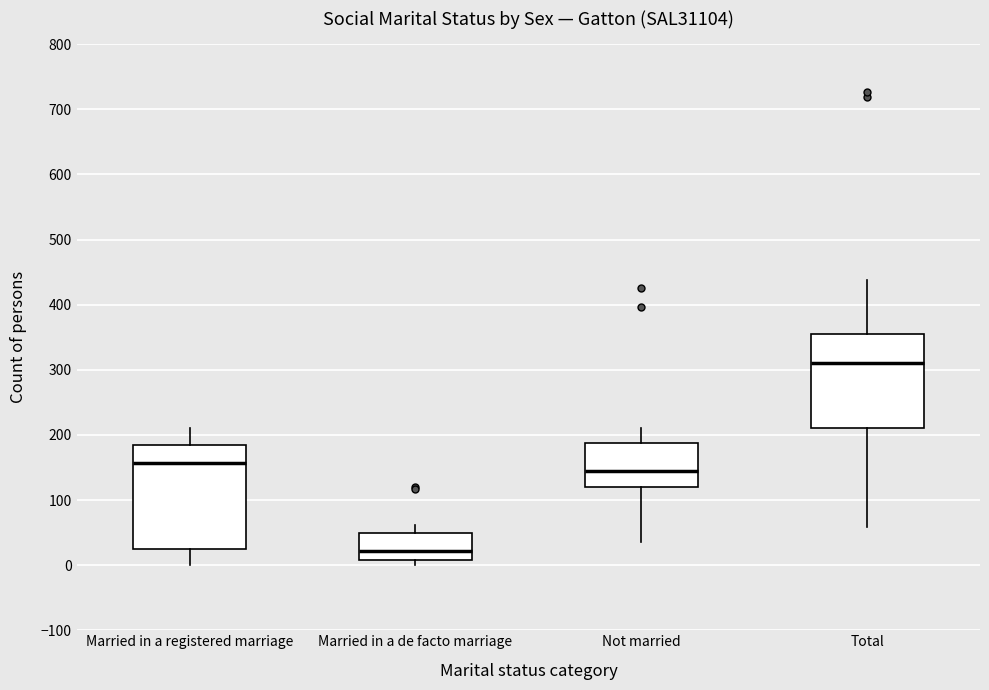

Reading left to right, read every box against the y-axis: the position of its median line, the range the box covers, and the ends of its whiskers. The values are not printed on the chart, so give them approximately, as read against the axis.

Married in a registered marriage: median 160, box 20 to 180, whiskers 0 to 210
Married in a de facto marriage: median 20, box 10 to 50, whiskers 0 to 60
Not married: median 140, box 120 to 190, whiskers 40 to 210
Total: median 310, box 210 to 350, whiskers 60 to 440